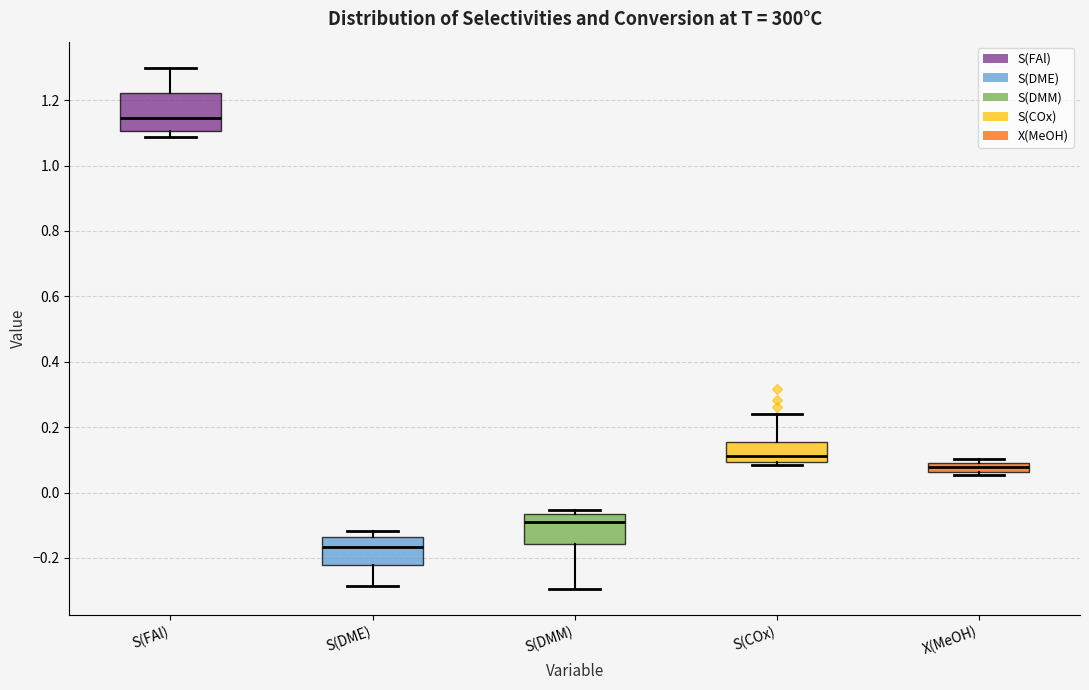

Which box's median line is the highest?

S(FAl)